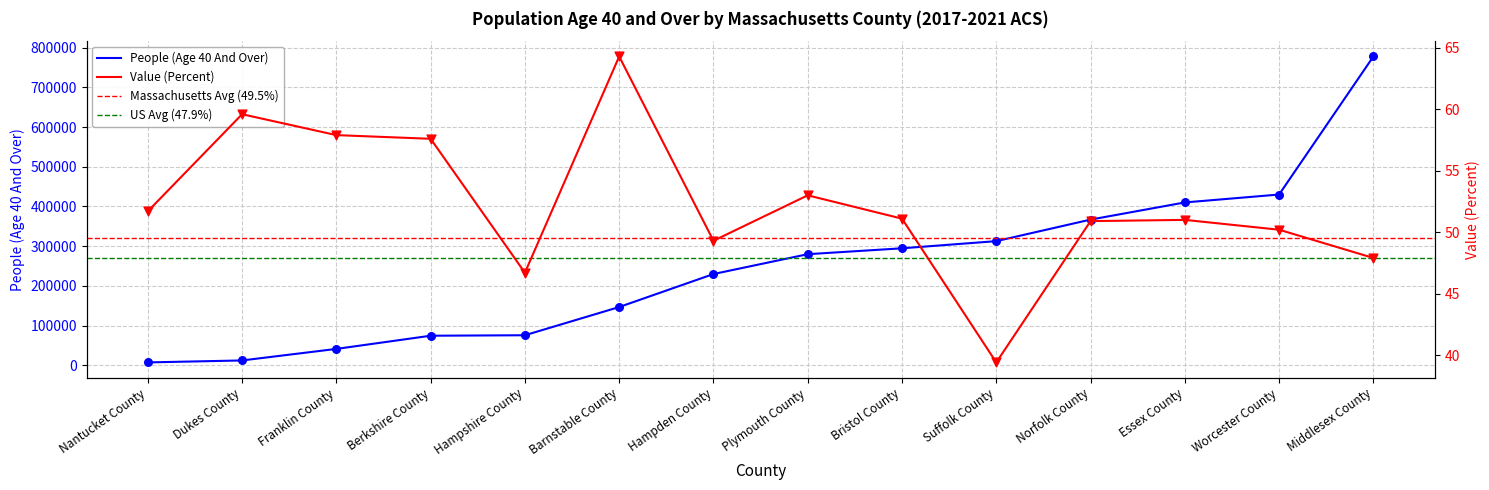

What is the total value across all series at Dukes County?

12134.6